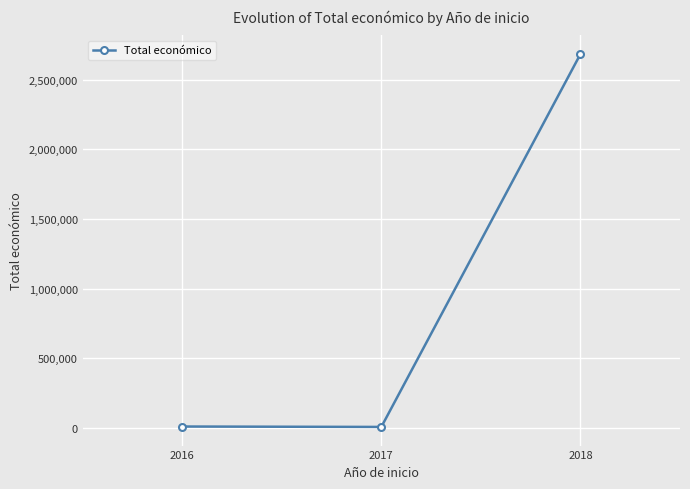

The chart shows a value of 8000 at 2016. True or false?

True